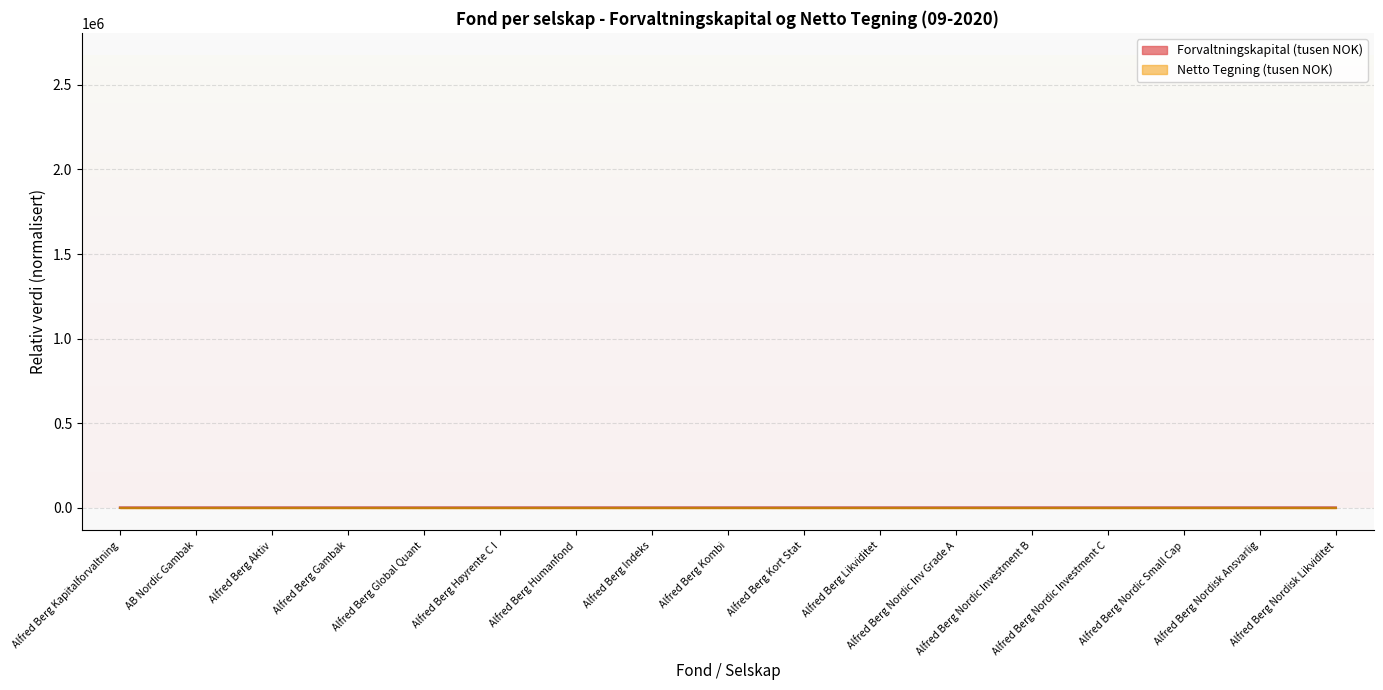

List the series in order of their overall mean, lowest first.

Netto Tegning (tusen NOK), Forvaltningskapital (tusen NOK)